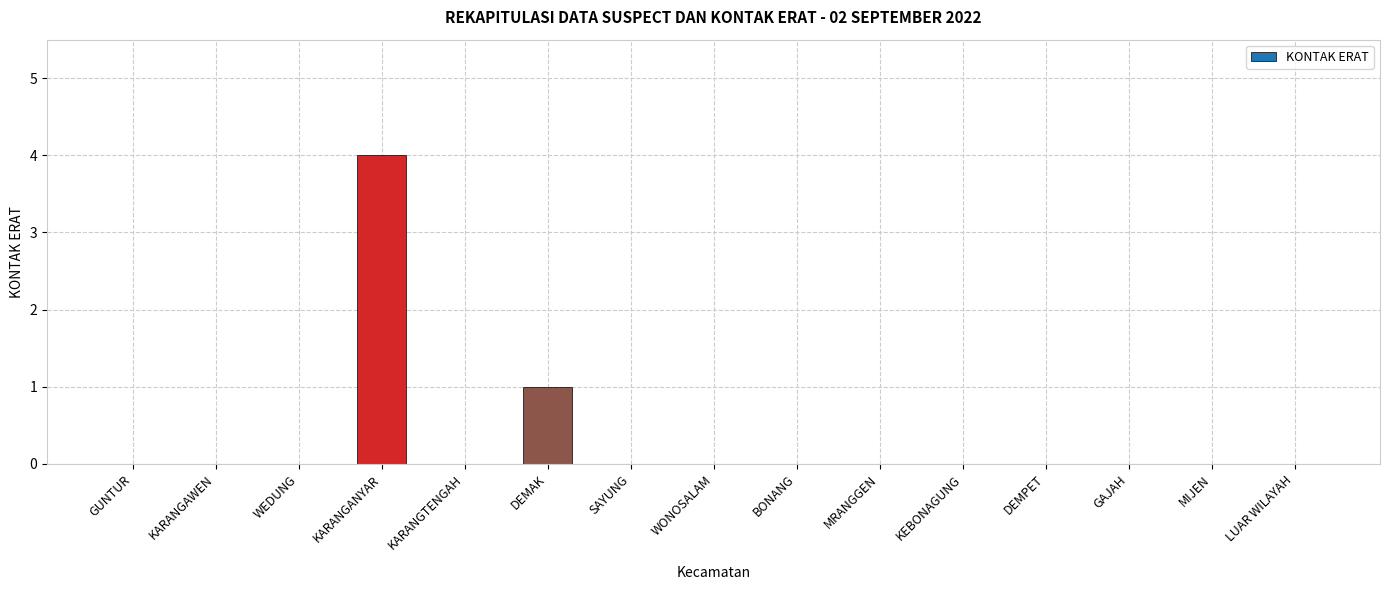

Reading left to right, list all the values displayed in this chart.

GUNTUR=0	KARANGAWEN=0	WEDUNG=0	KARANGANYAR=4	KARANGTENGAH=0	DEMAK=1	SAYUNG=0	WONOSALAM=0	BONANG=0	MRANGGEN=0	KEBONAGUNG=0	DEMPET=0	GAJAH=0	MIJEN=0	LUAR WILAYAH=0